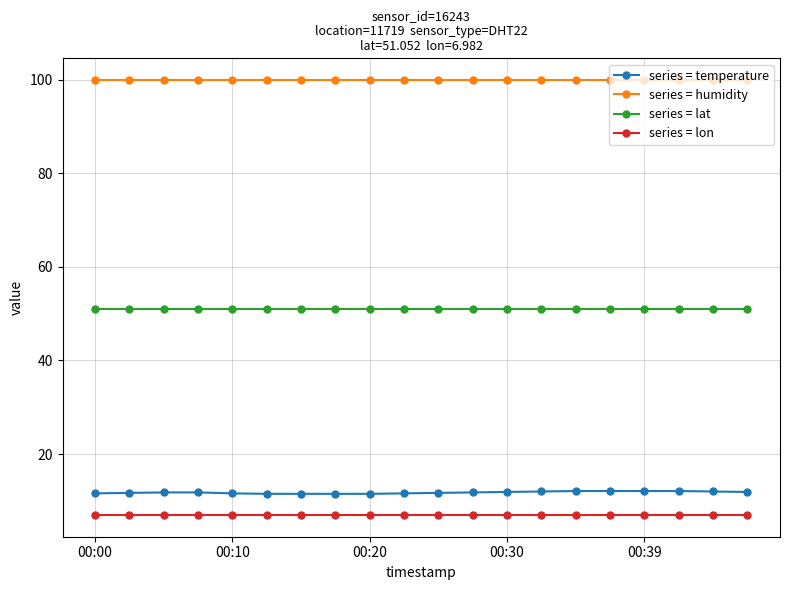

Which series has the largest total across all categories?

series = humidity